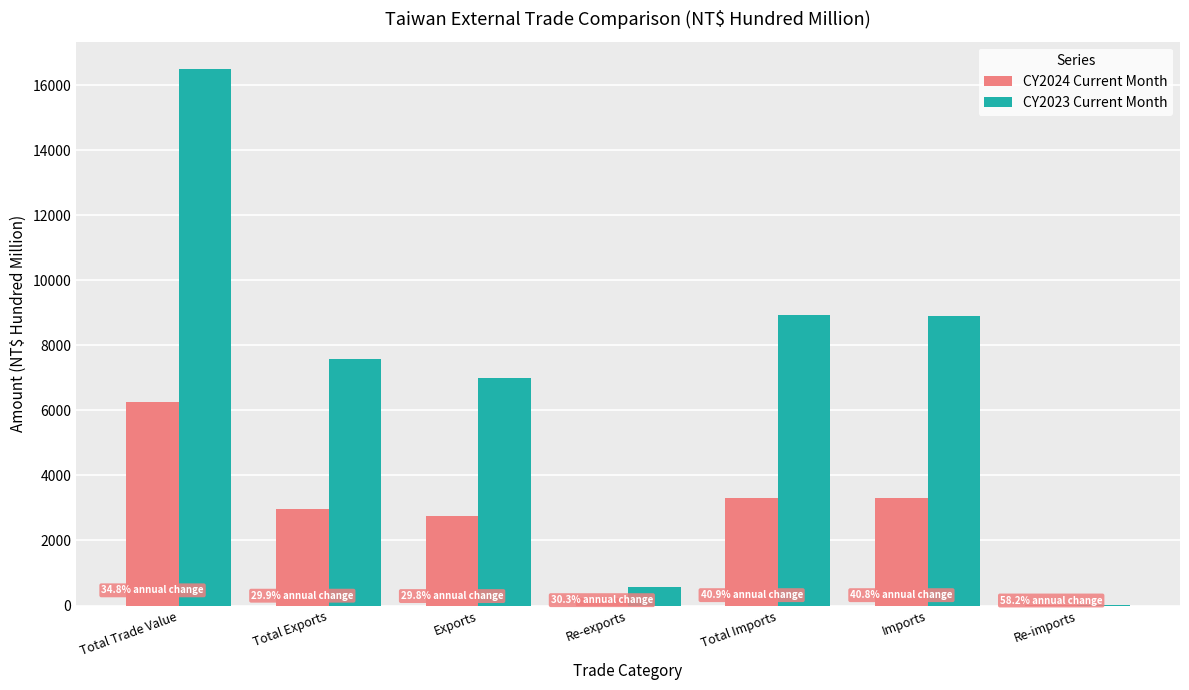

What are all the series names shown in the legend?

CY2024 Current Month, CY2023 Current Month